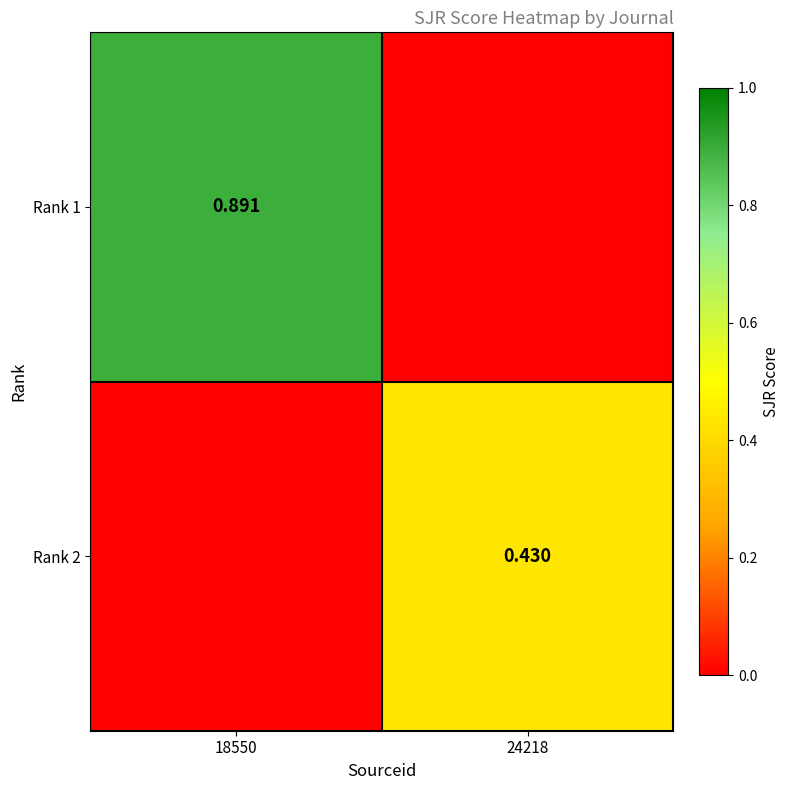

Which category has the highest value in the Rank 1 series?

18550